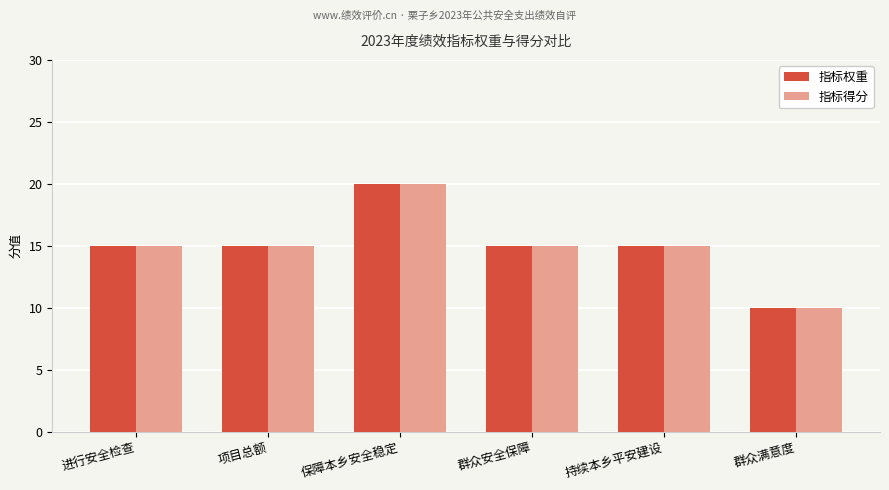

What is the average value of the 指标得分 series?

15